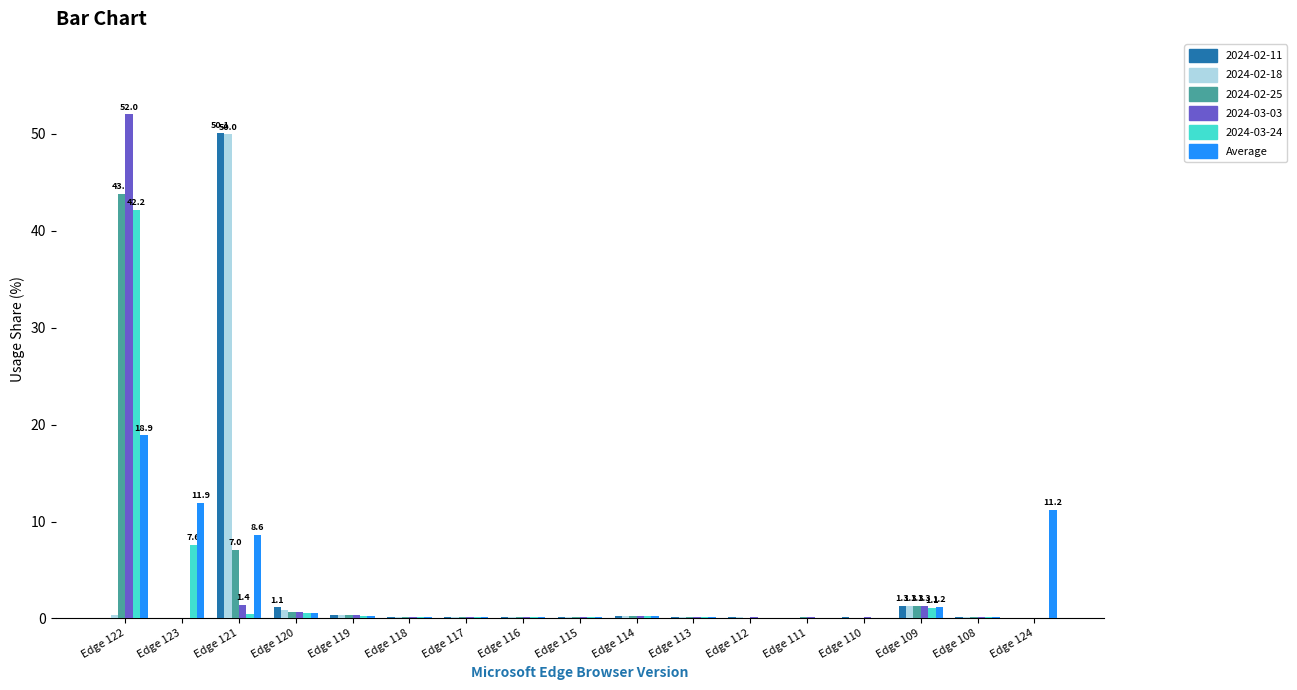

The value of 2024-02-18 at Edge 109 is 1.3. True or false?

True